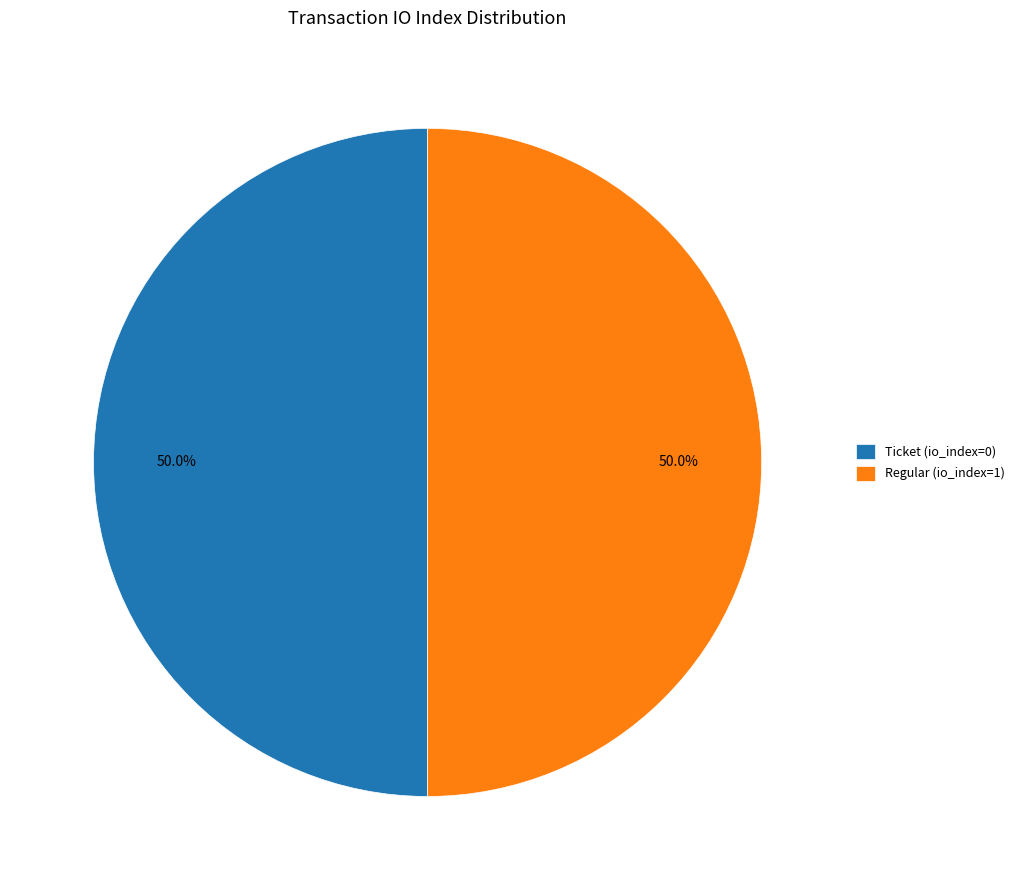

What is the ratio of the value at Regular (io_index=1) to the value at Ticket (io_index=0)?

1.0